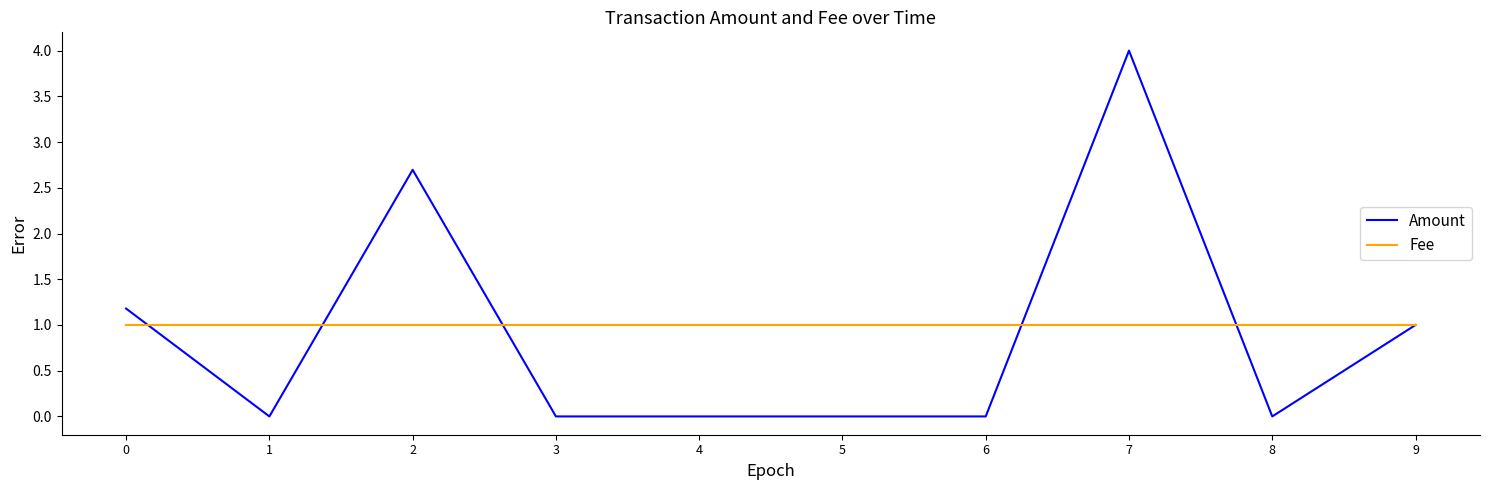

Count the number of data series in this chart.

2